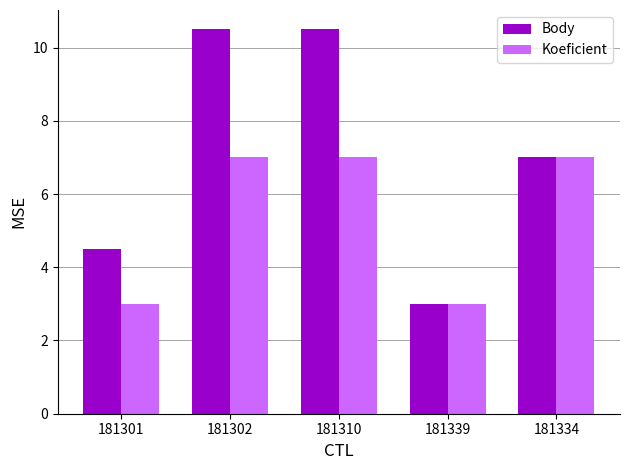

What is the maximum value for Body?

10.5